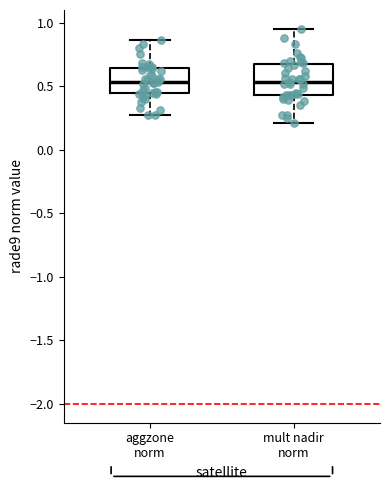

Where is the lower edge of the box for aggzone norm on the y-axis? The values are not printed on the chart, so give them approximately, as read against the axis.

0.45